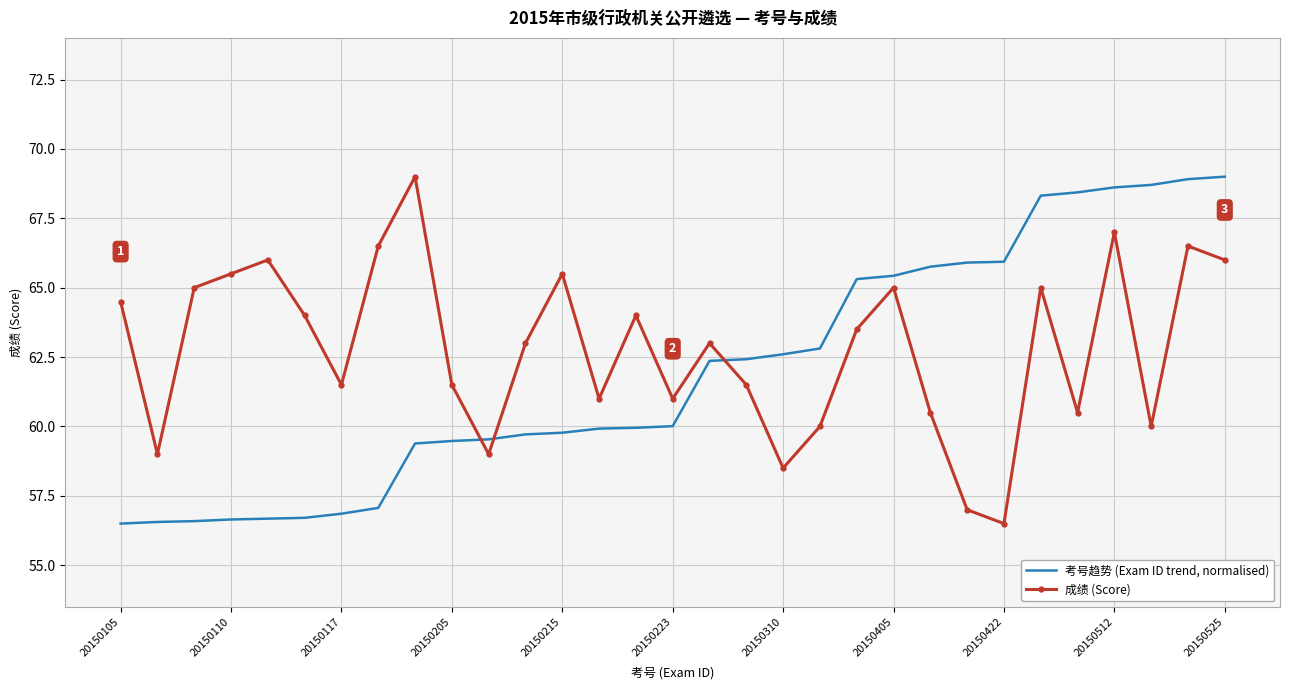

After their last crossing, which series has the higher values: 成绩 (Score) or 考号趋势 (Exam ID trend, normalised)?

考号趋势 (Exam ID trend, normalised)